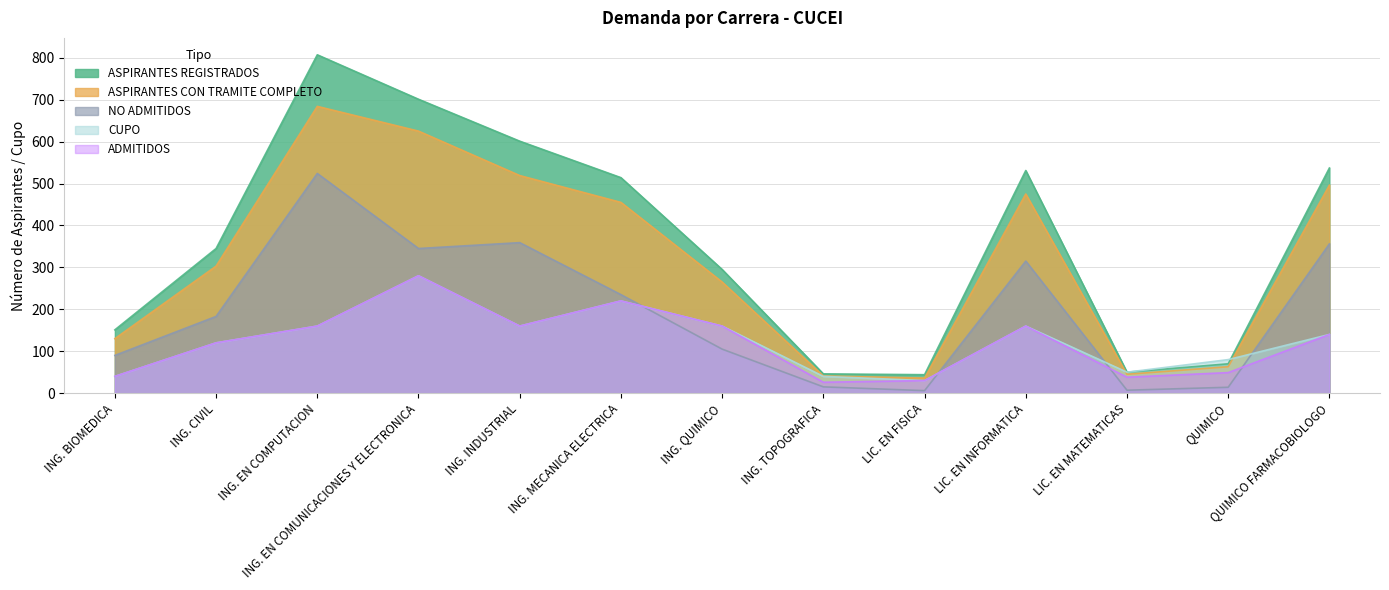

Rank the series by their maximum value, from highest to lowest.

ASPIRANTES REGISTRADOS, ASPIRANTES CON TRAMITE COMPLETO, NO ADMITIDOS, ADMITIDOS, CUPO